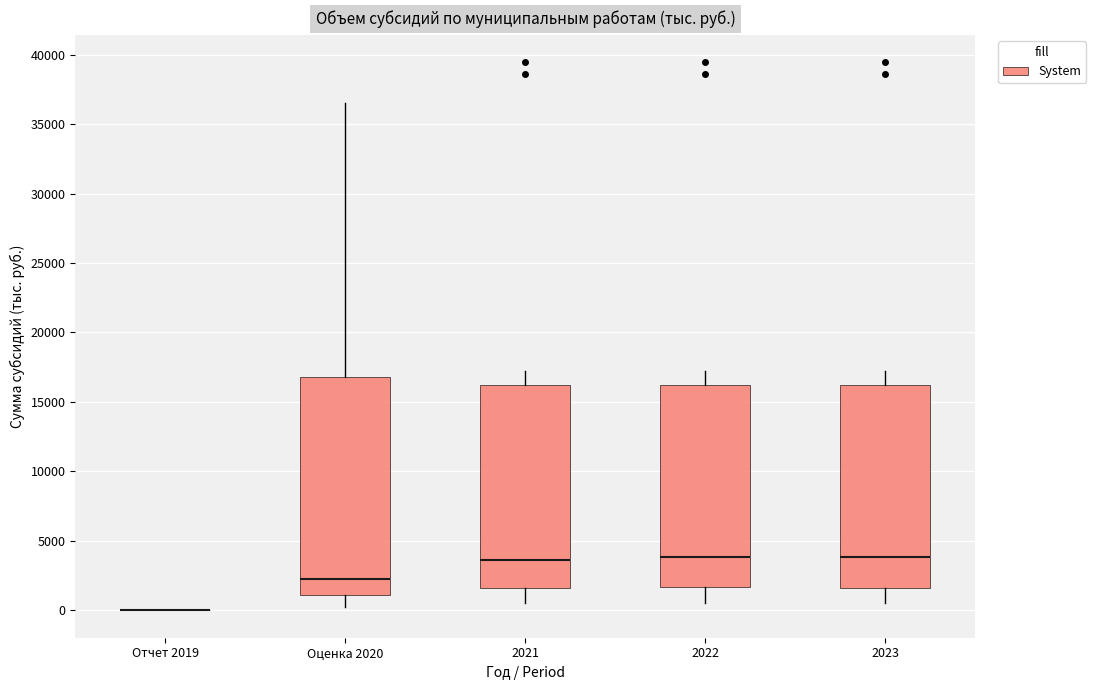

Reading left to right, transcribe this box plot: for each box, give where its median line is, the range the box spans, and where its two whiskers end, as read against the y-axis. The values are not printed on the chart, so give them approximately, as read against the axis.

Отчет 2019: box collapsed to a line at 0, whiskers 0 to 0
Оценка 2020: median 2500, box 1000 to 17000, whiskers 500 to 36500
2021: median 3500, box 1500 to 16000, whiskers 500 to 17000
2022: median 4000, box 1500 to 16000, whiskers 500 to 17000
2023: median 4000, box 1500 to 16000, whiskers 500 to 17000